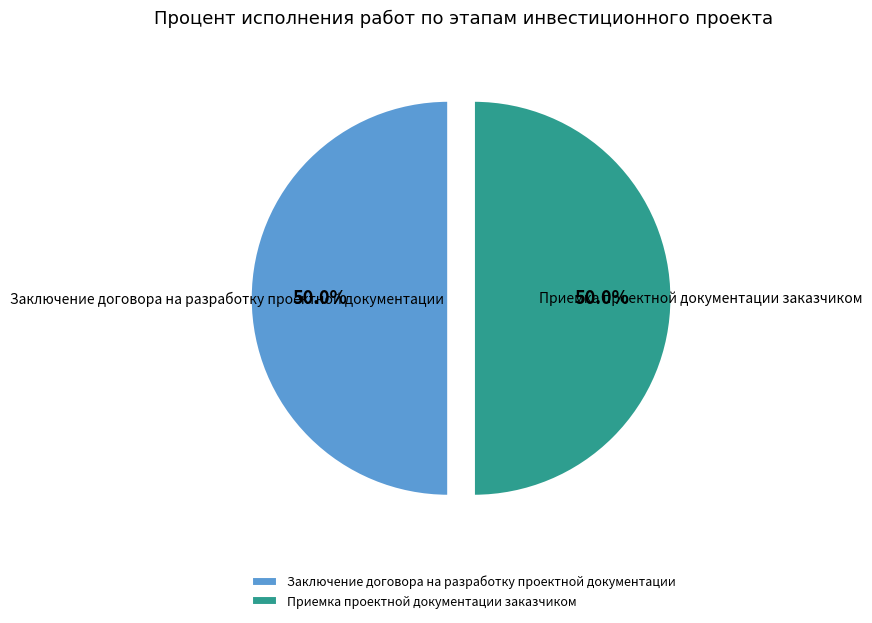

Combined, do Приемка проектной документации заказчиком and Заключение договора на разработку проектной документации account for over 50%?

Yes